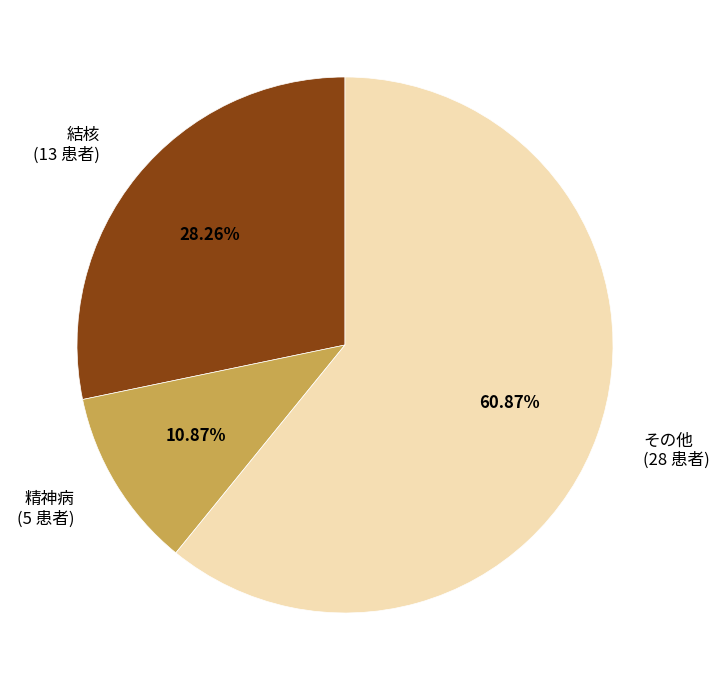

To the nearest percent, what is the average slice percentage?

33%